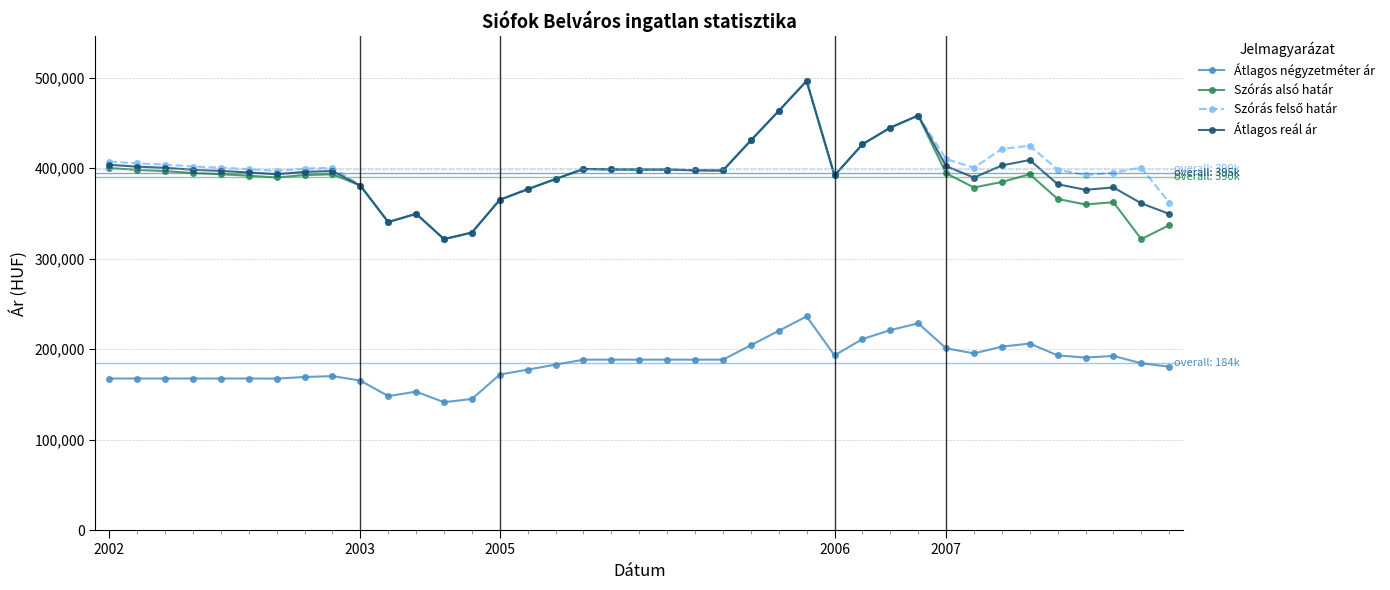

How many values in the Átlagos négyzetméter ár series are below 188461?

19